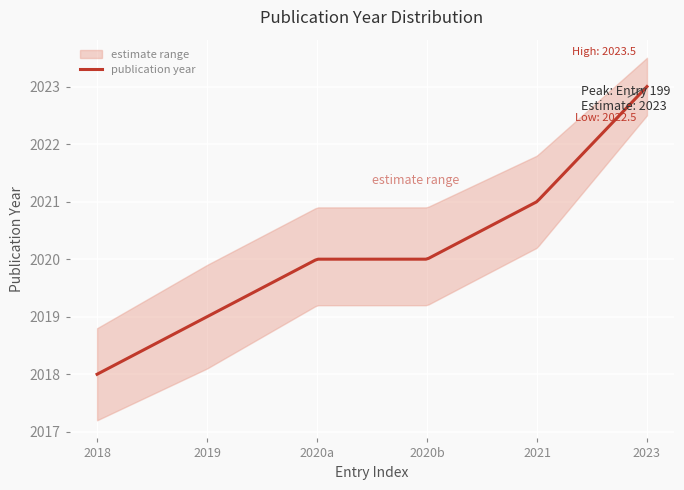

What is the highest value of the publication year series?

2023.0